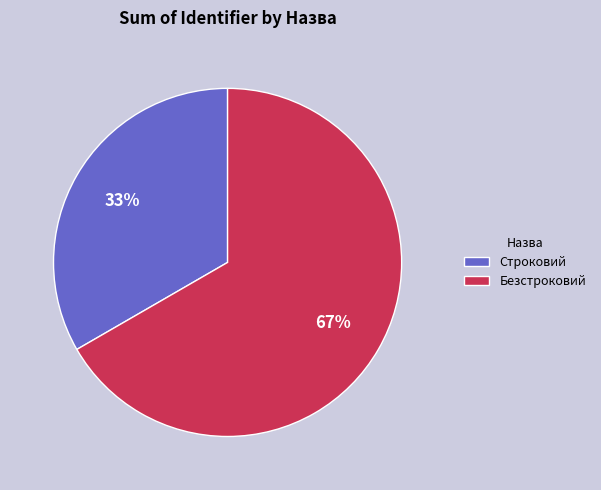

Rank the categories by value from lowest to highest.

Строковий, Безстроковий